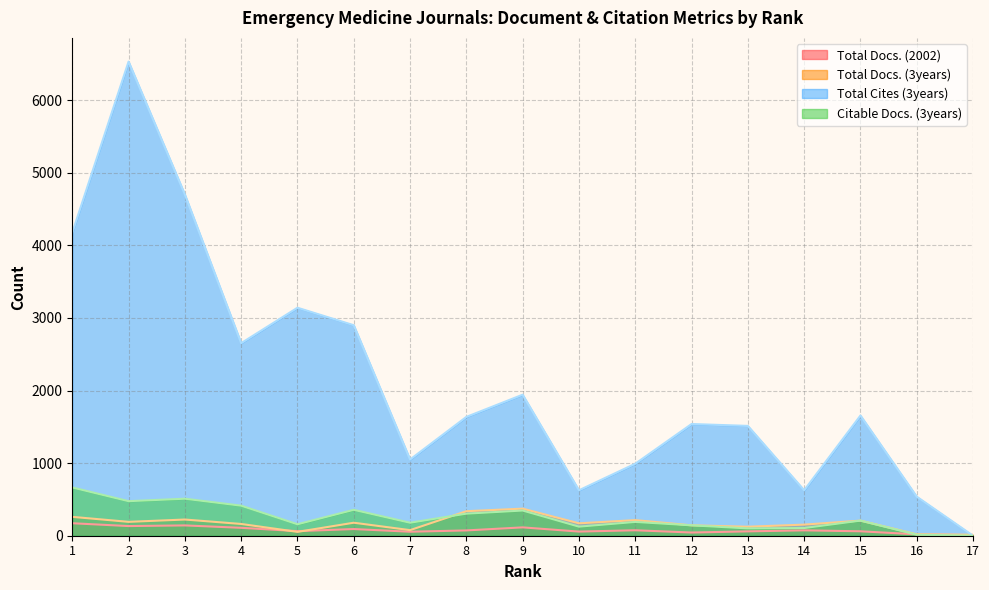

After their last crossing, which series has the higher values: Total Docs. (2002) or Total Cites (3years)?

Total Docs. (2002)